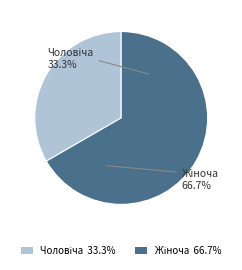

Does any single category account for the majority?

Yes